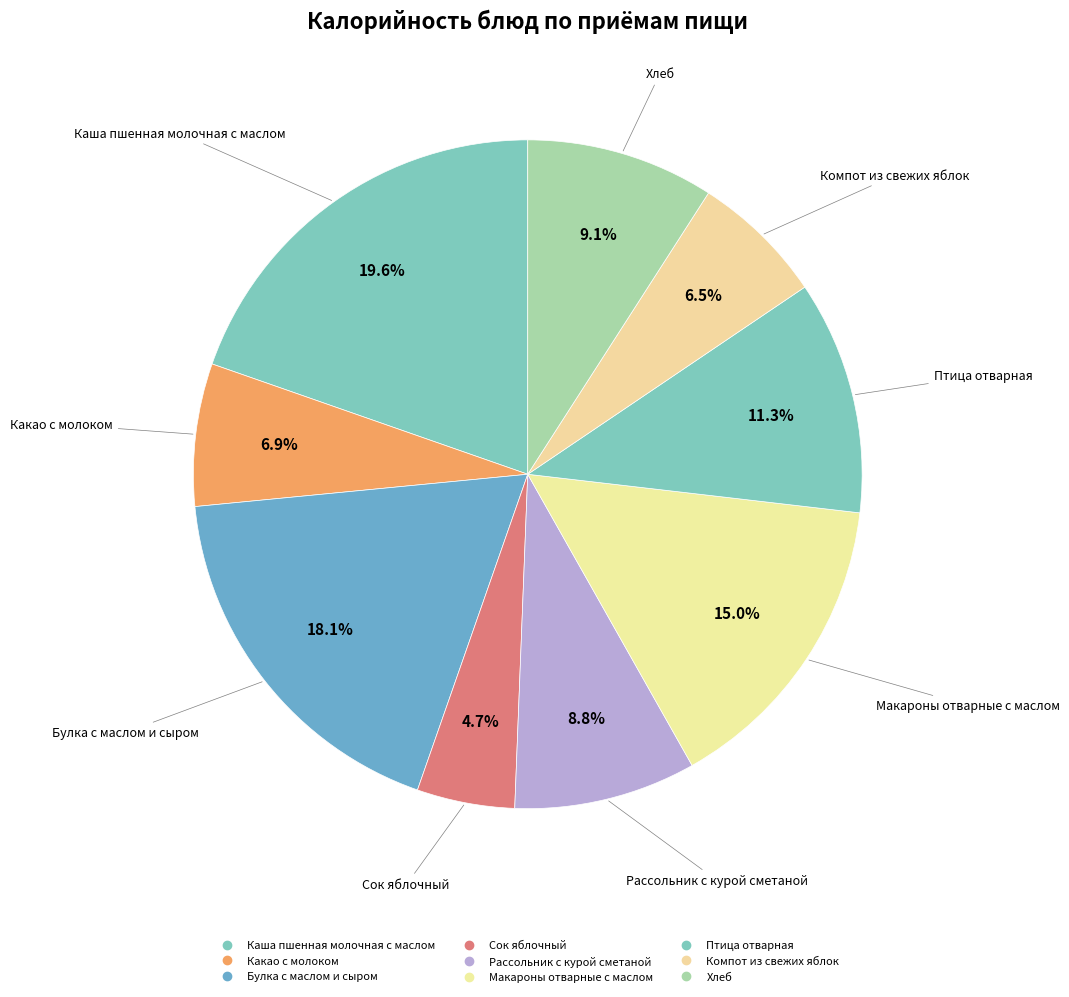

What is the largest slice in the pie chart?

Каша пшенная молочная с маслом